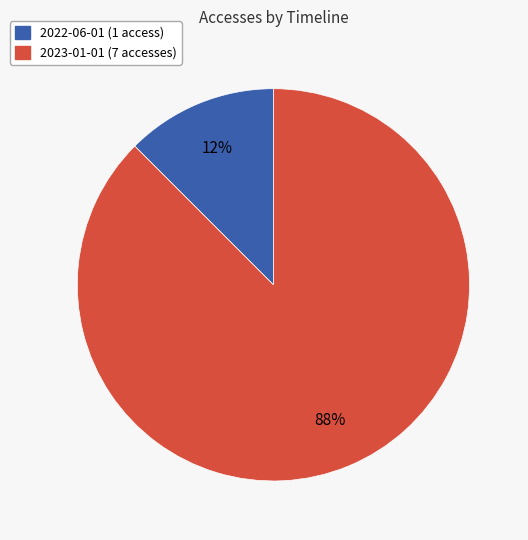

Which slice is the smallest?

2022-06-01